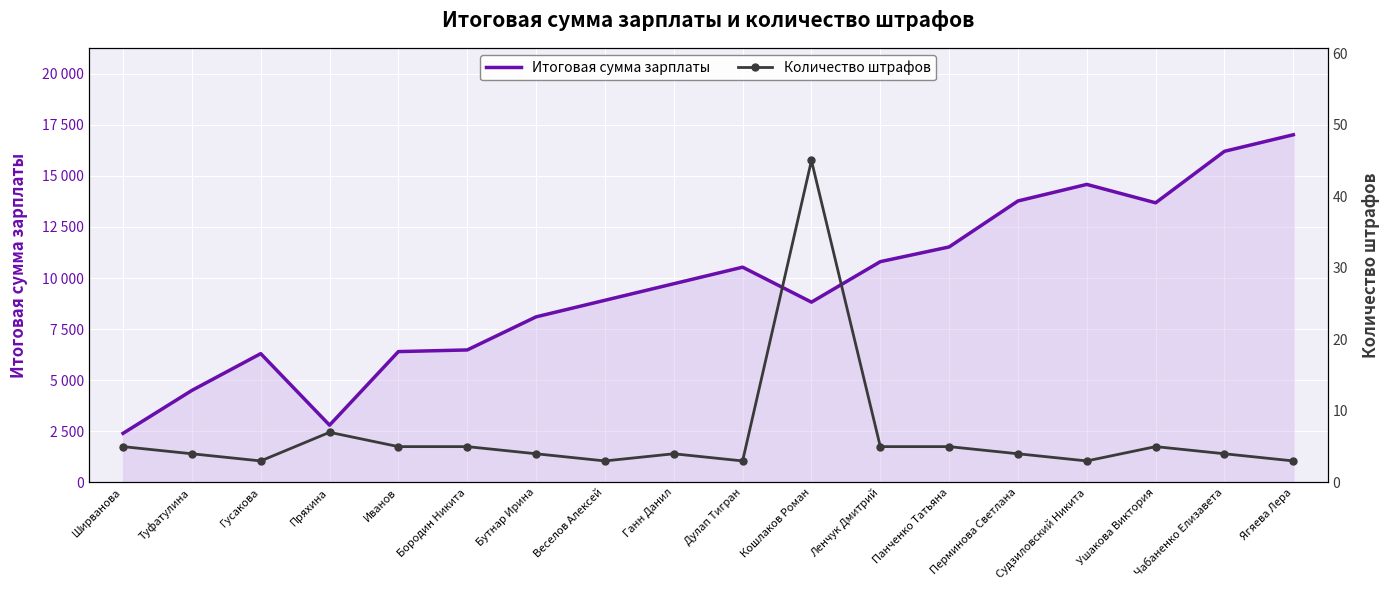

At which label does Количество штрафов first exceed 4?

Ширванова